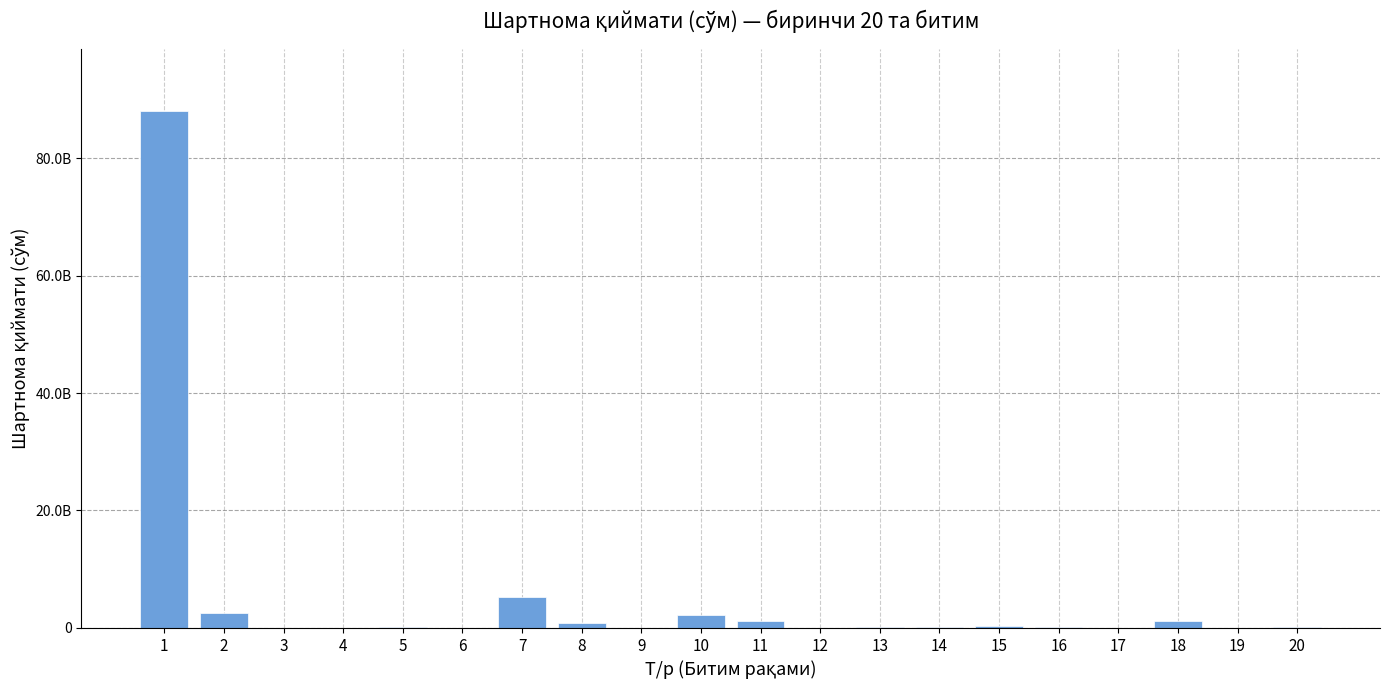

Rank the categories by value from lowest to highest.

4, 6, 3, 19, 12, 9, 17, 16, 13, 5, 14, 20, 15, 8, 18, 11, 10, 2, 7, 1